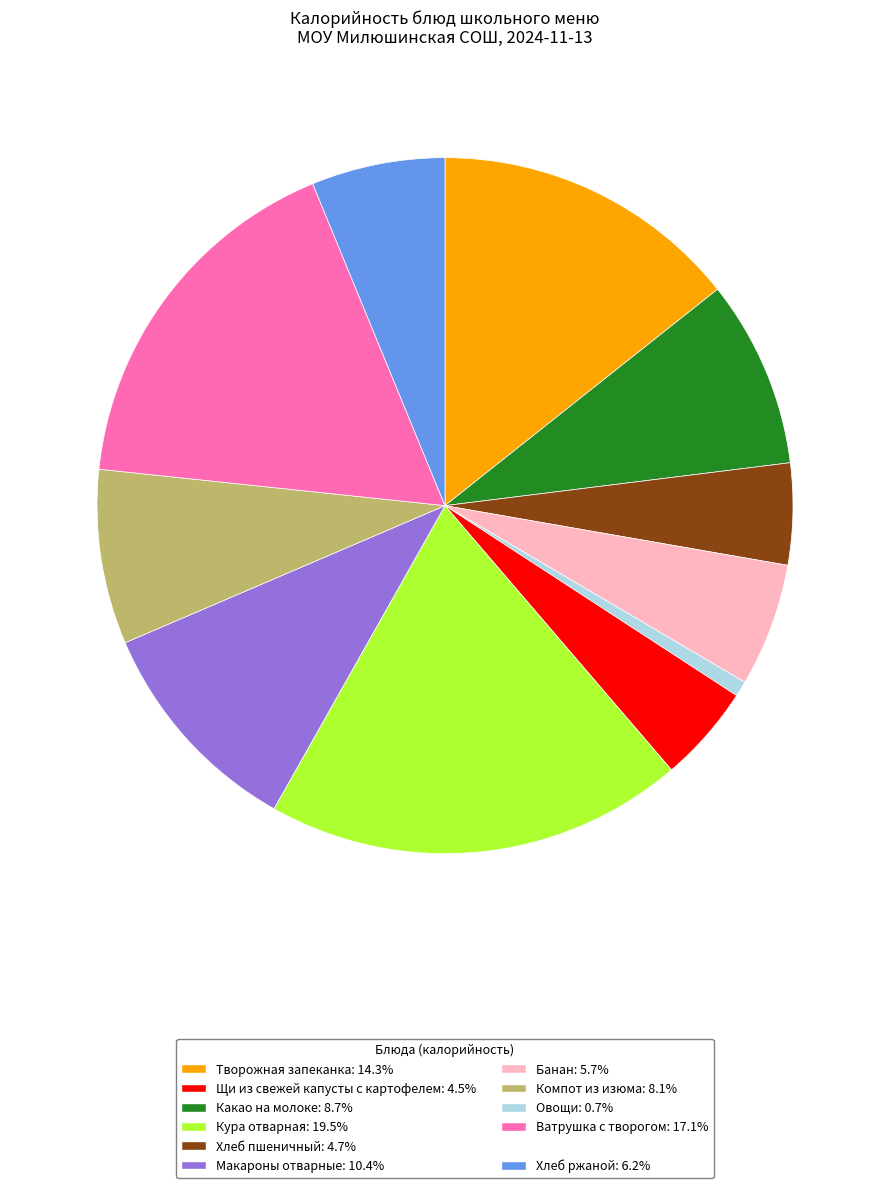

Is there a majority slice in this chart?

No